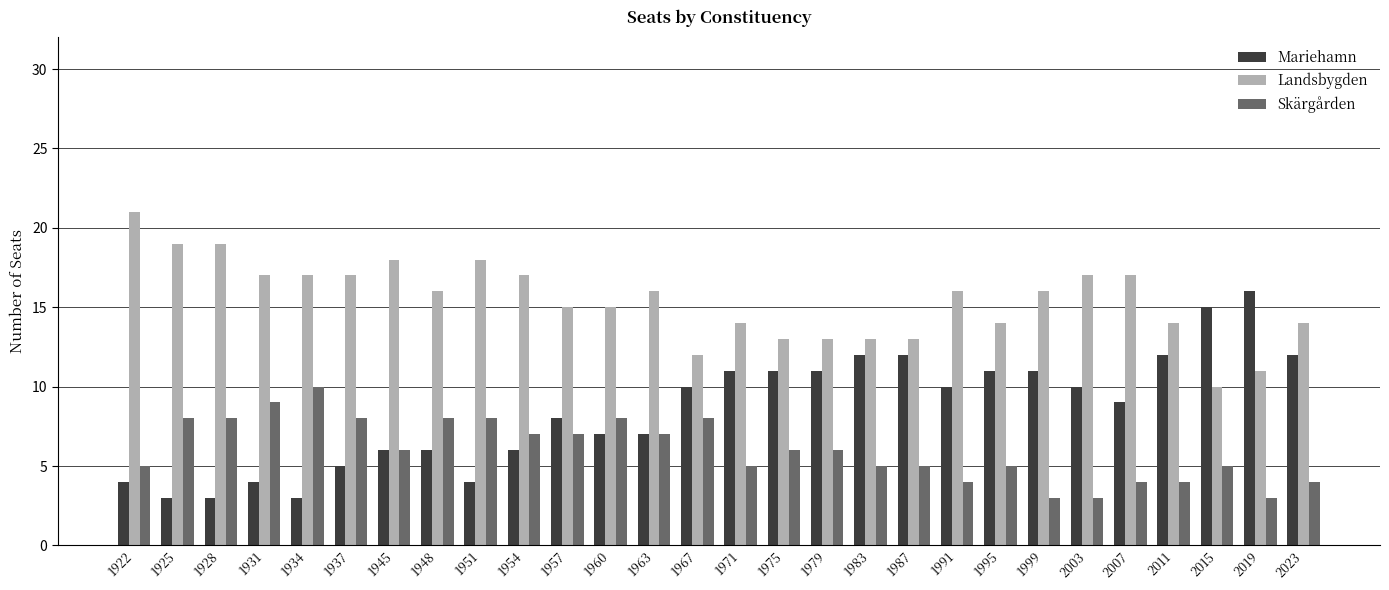

What is the difference between the maximum and minimum values in the Mariehamn series?

13